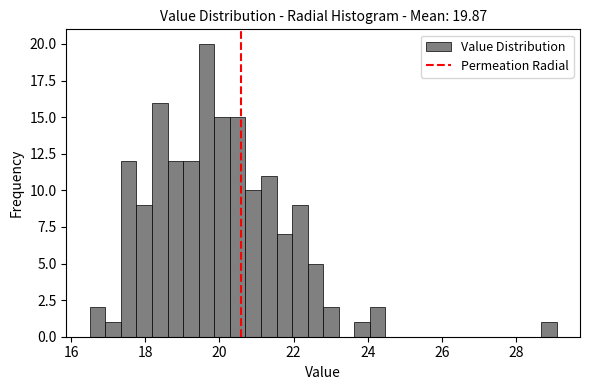

Around what value on the x-axis is the tallest bar? Give the approximate position of its centre, as read against the axis.

19.6